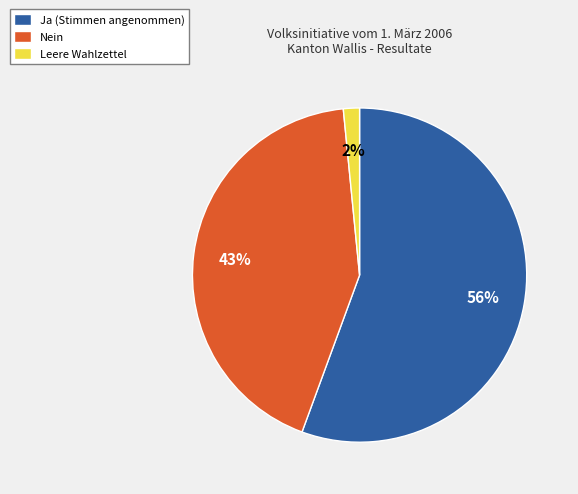

To the nearest percent, what percentage of the pie is Leere Wahlzettel?

2%